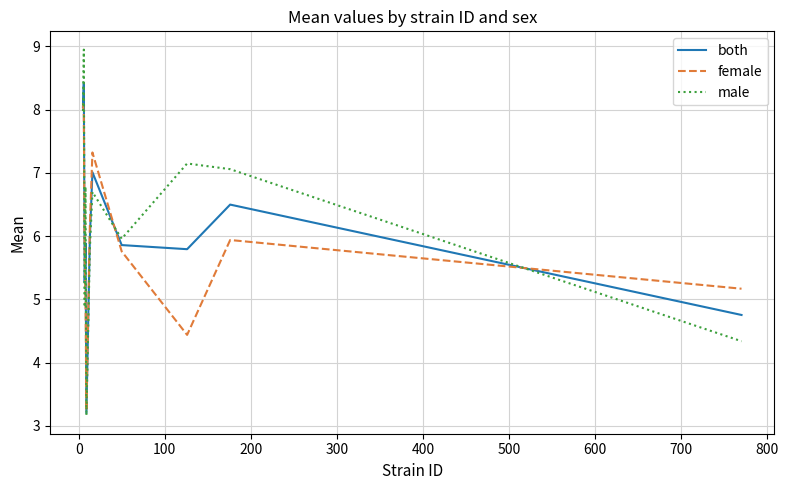

What is the smallest value displayed?

3.2